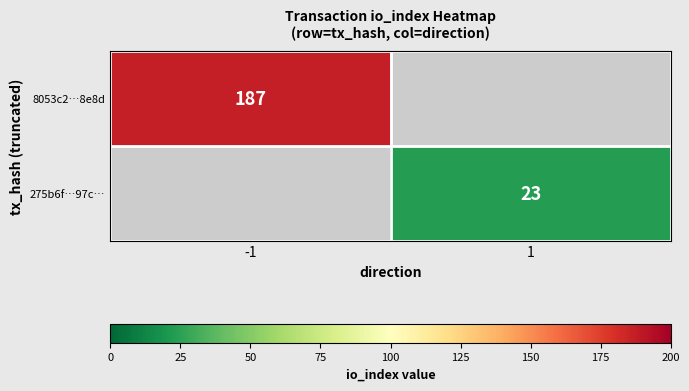

Is it true that 275b6f…97c… equals 31 at 1?

False